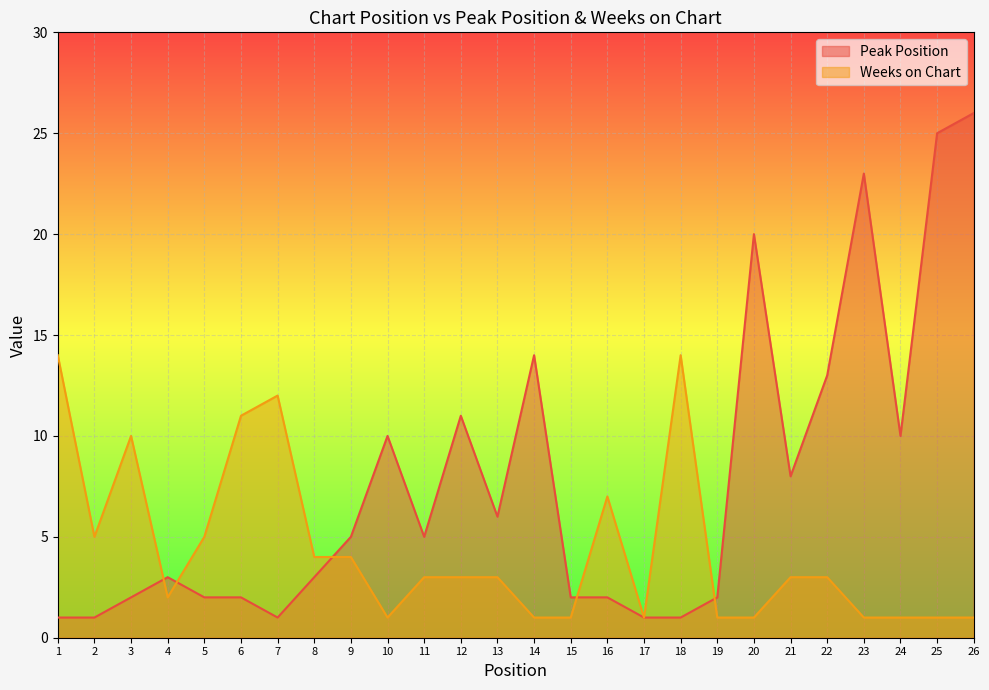

At 23, list the series in order from largest to smallest.

Peak Position, Weeks on Chart